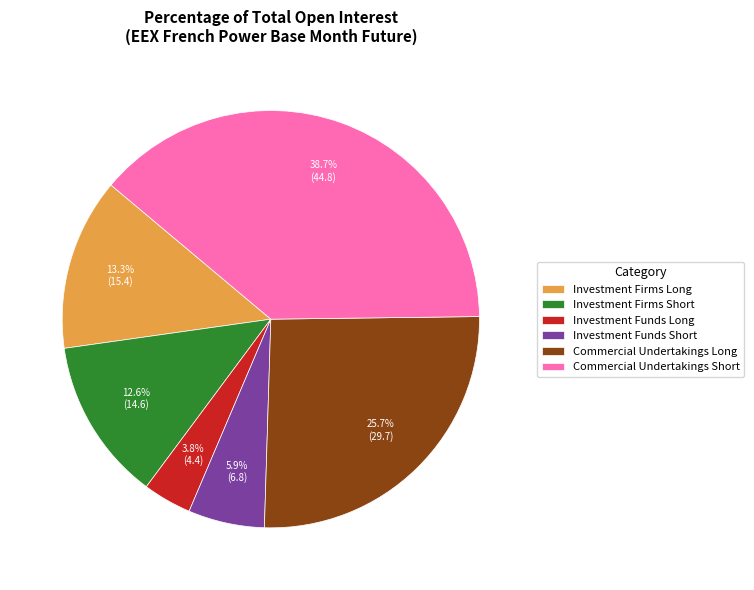

Is there any slice that represents more than half of the pie?

No